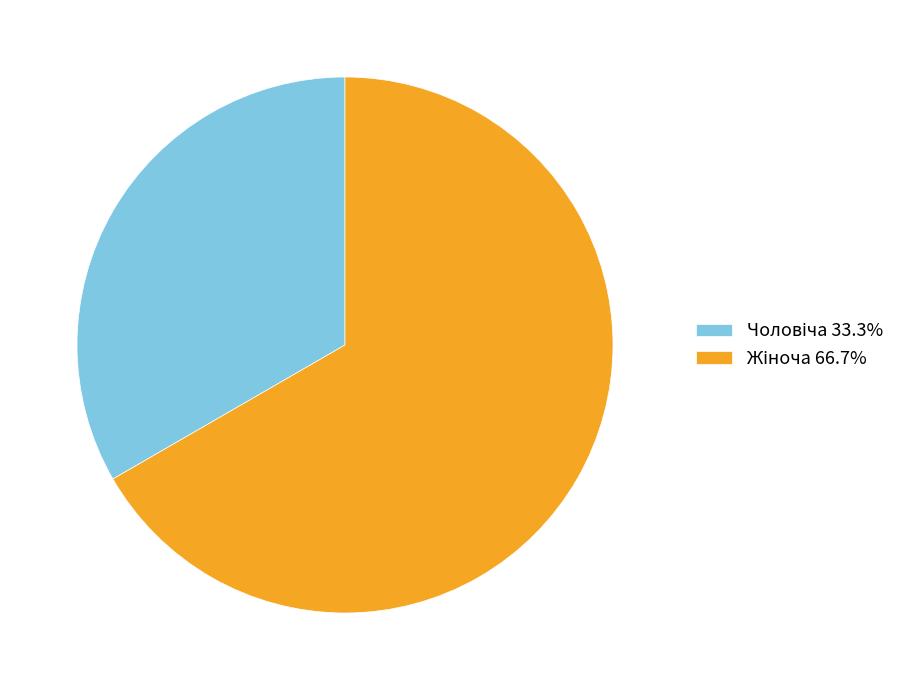

Is there any slice that represents more than half of the pie?

Yes